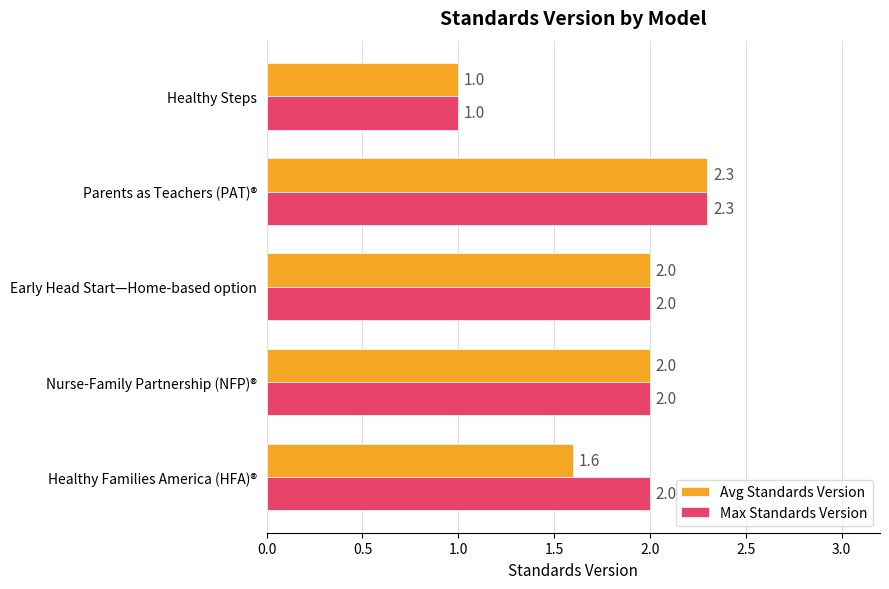

Is the value of Avg Standards Version at Parents as Teachers (PAT)® greater than the value of Max Standards Version at Nurse-Family Partnership (NFP)®?

Yes